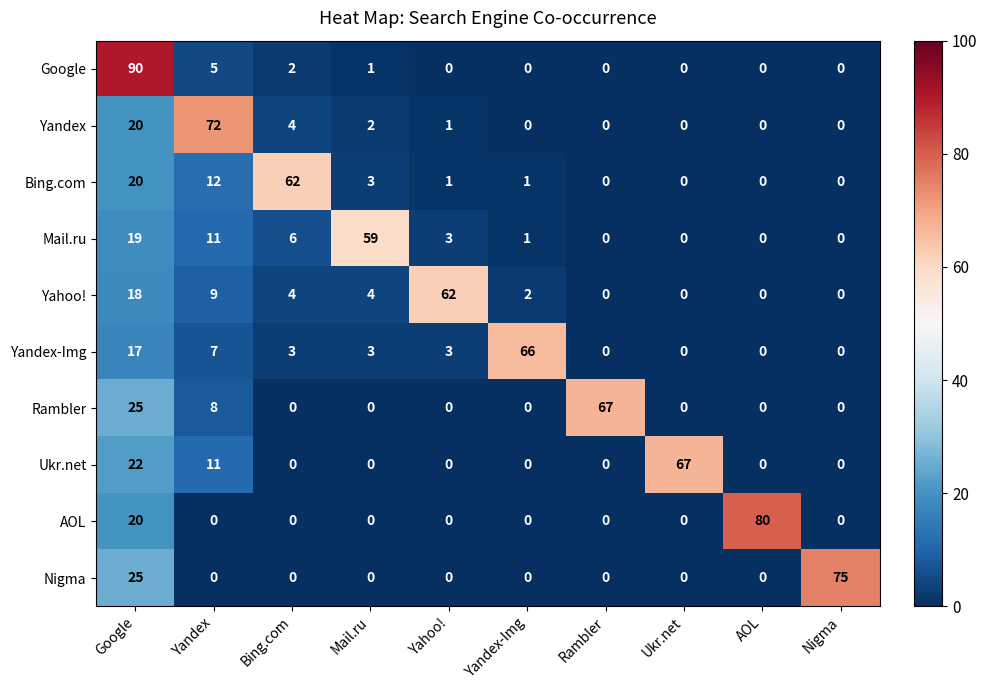

What is the difference between the Ukr.net values at Ukr.net and Bing.com?

67